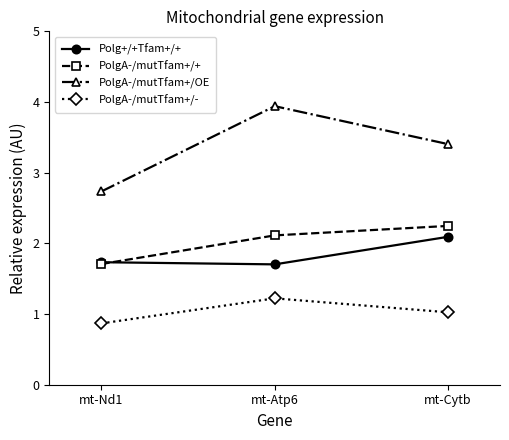

Is the value of PolgA-/mutTfam+/+ at mt-Nd1 greater than the value of PolgA-/mutTfam+/OE at mt-Nd1?

No